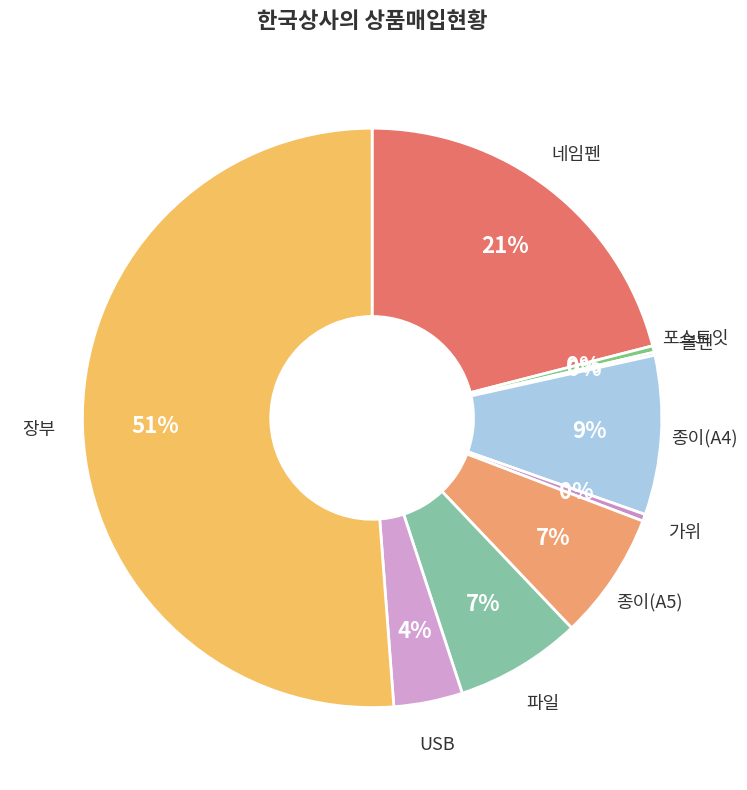

Which category accounts for the majority?

장부